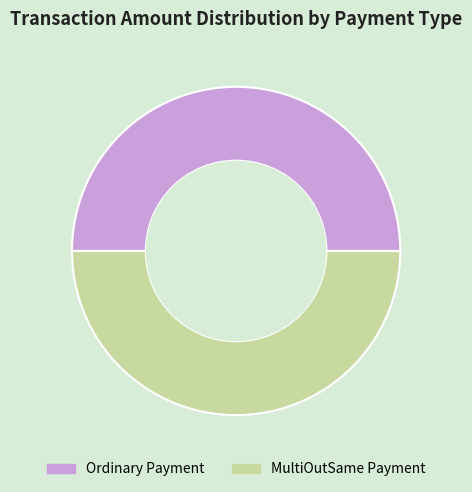

How many slices are in this pie chart?

2